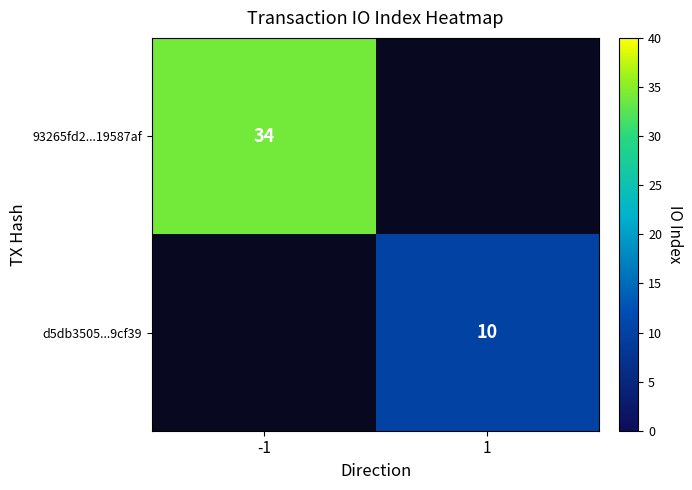

The d5db3505...9cf39 series shows 10 at 1. True or false?

True